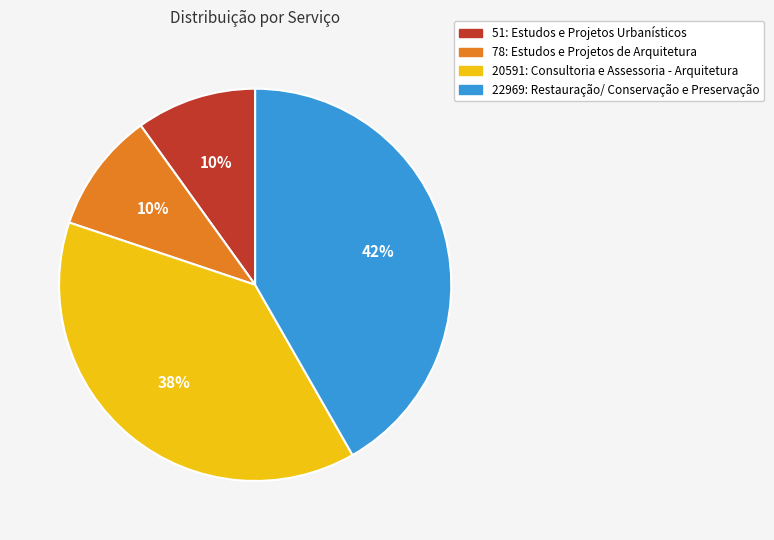

To the nearest percent, what is the average slice percentage?

25%